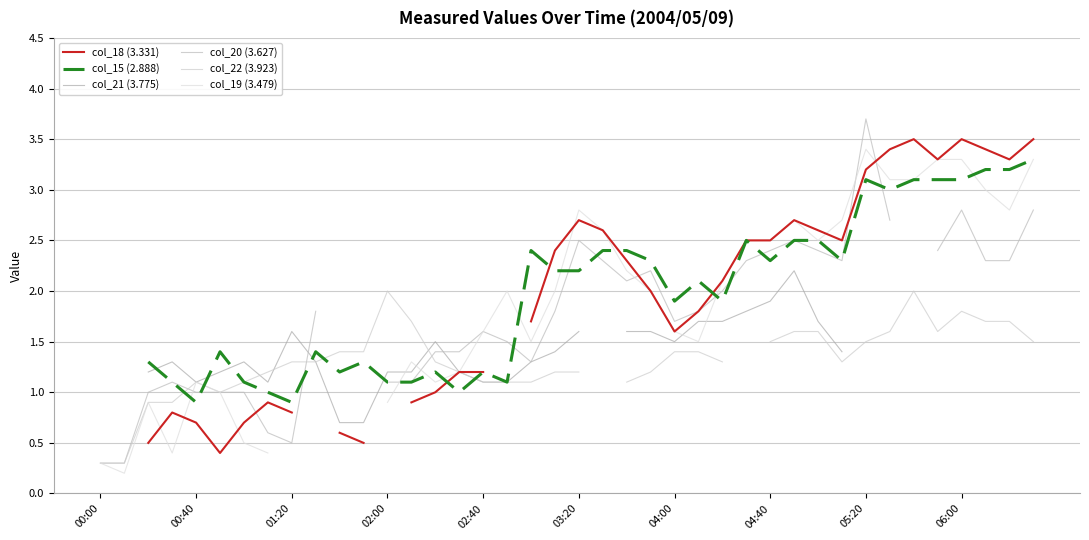

Where does the col_15 (2.888) series first go above 2?

18